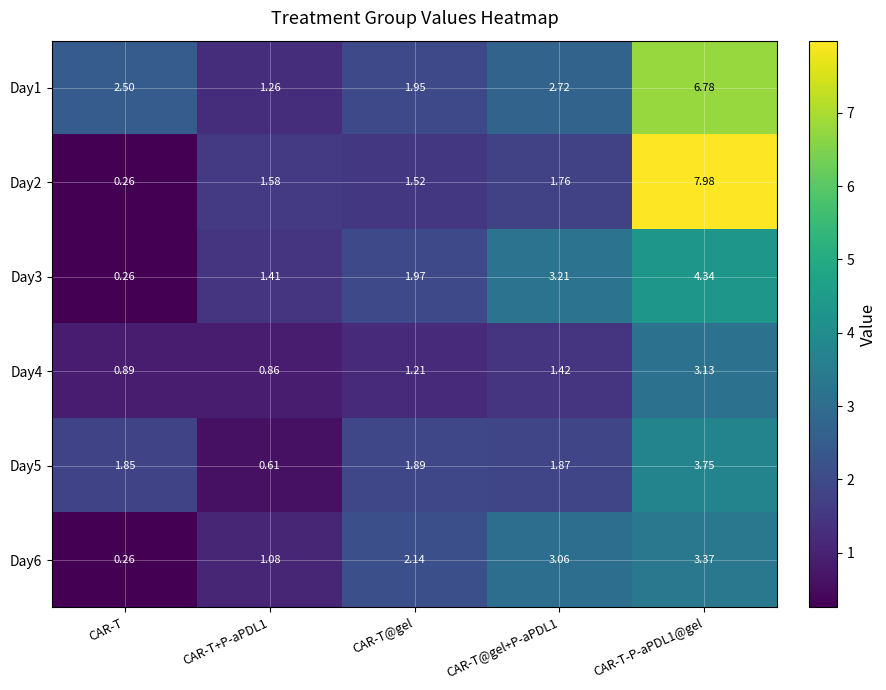

Rank the series by their maximum value, from highest to lowest.

Day2, Day1, Day3, Day5, Day6, Day4